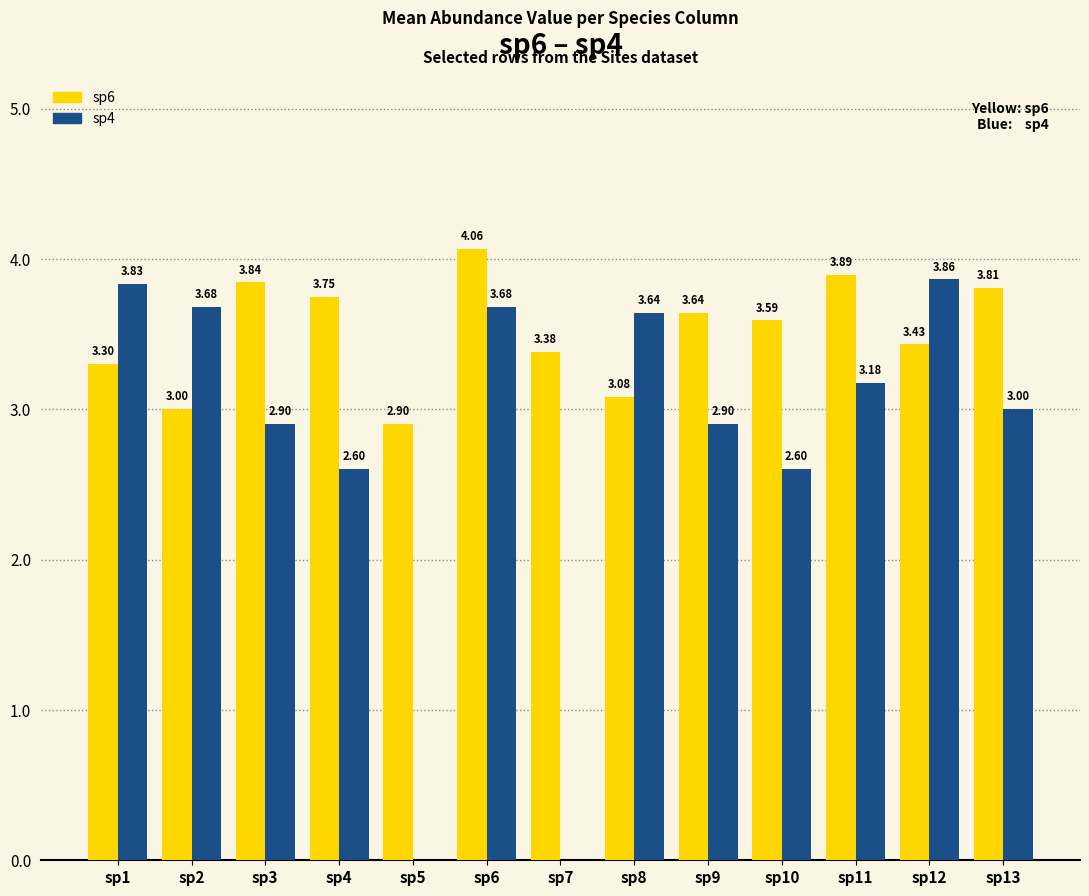

The value of sp4 at sp3 is 2.9. True or false?

True